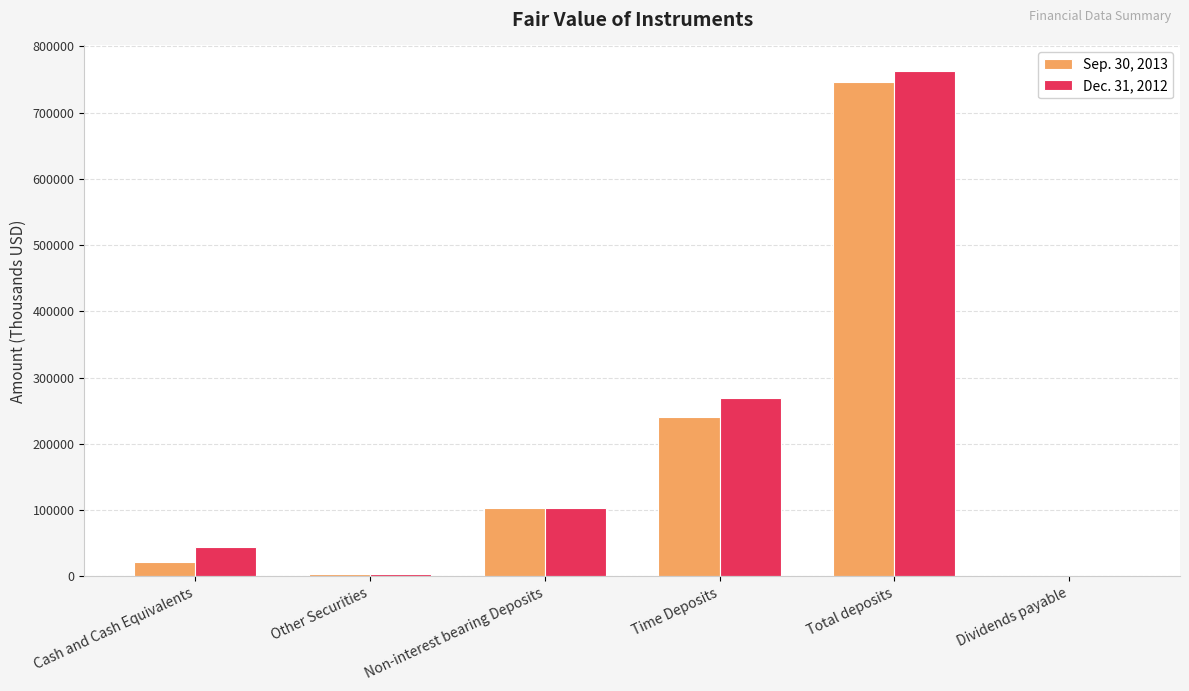

At which label does Dec. 31, 2012 reach its peak?

Total deposits